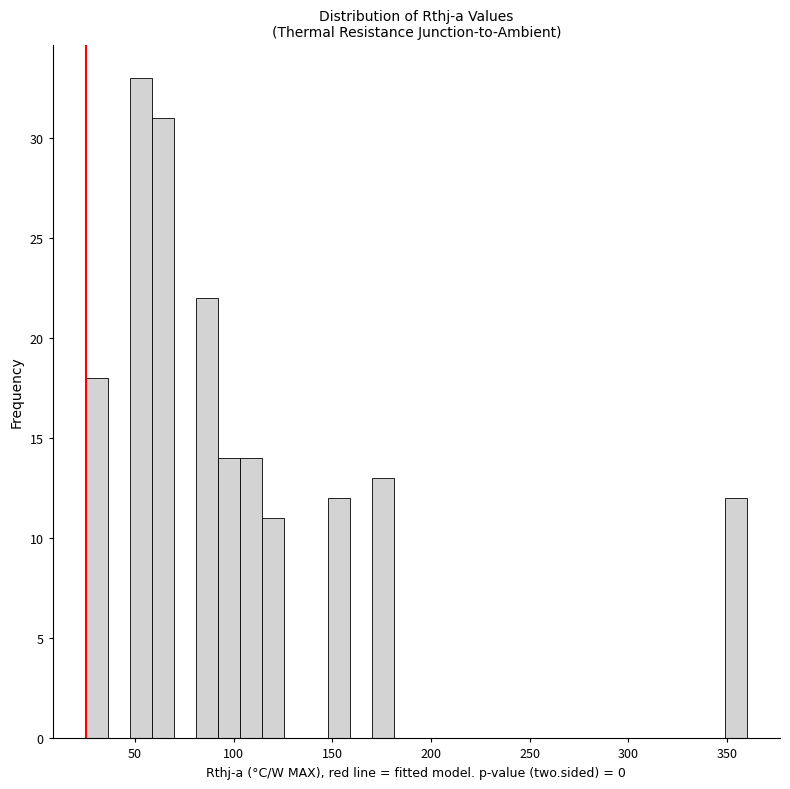

Around what value on the x-axis is the tallest bar? Give the approximate position of its centre, as read against the axis.

55